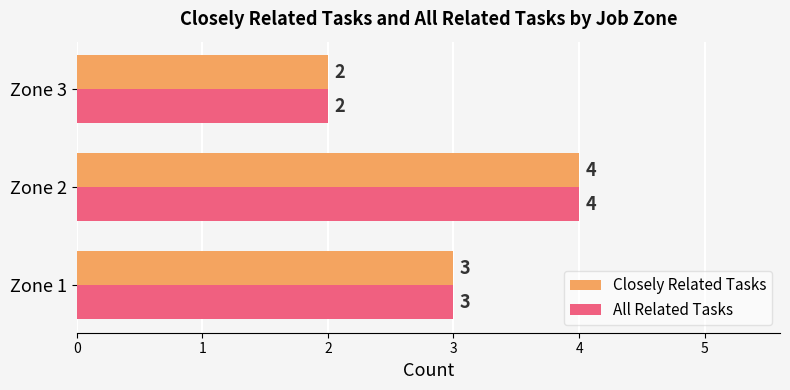

What is the sum of all Closely Related Tasks values?

9